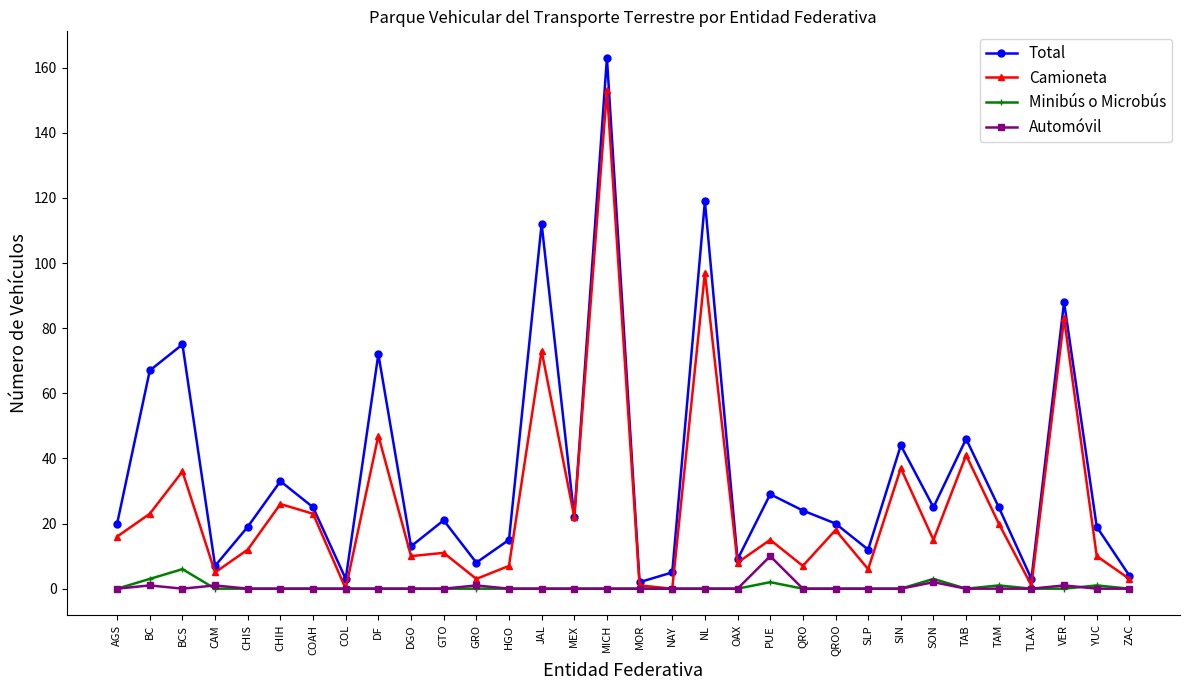

True or false: Total has more than 0 points higher than both neighbors.

True